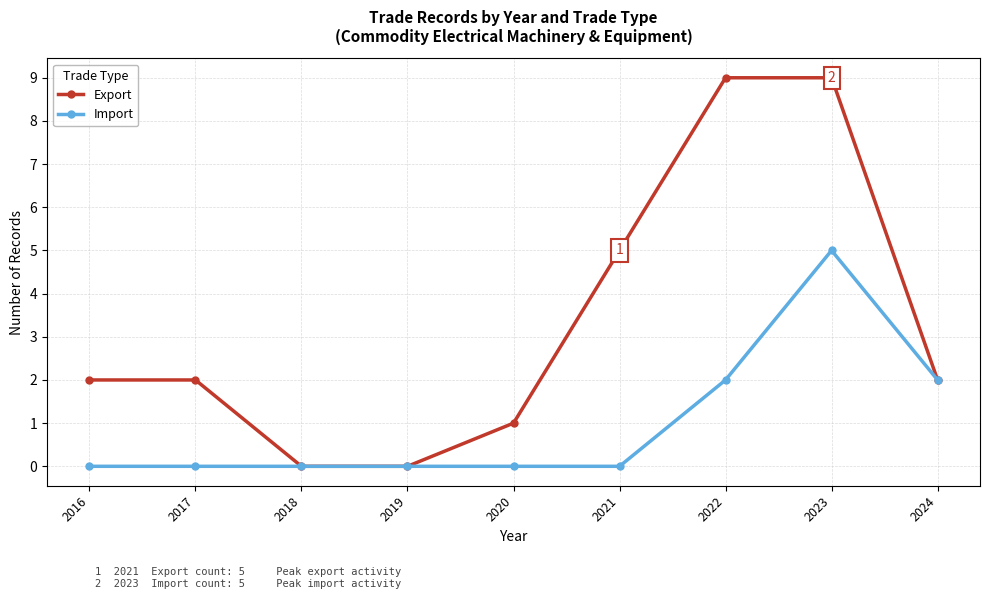

Where is Export nearest to the value 4?

2021